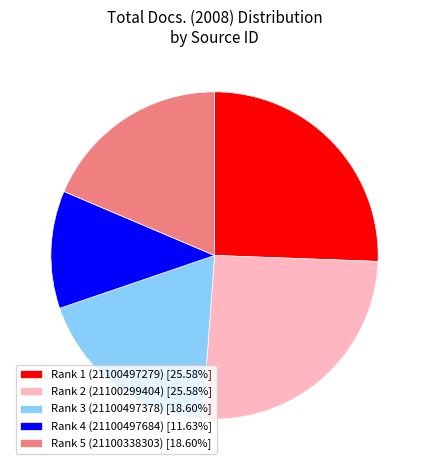

Is there a majority slice in this chart?

No